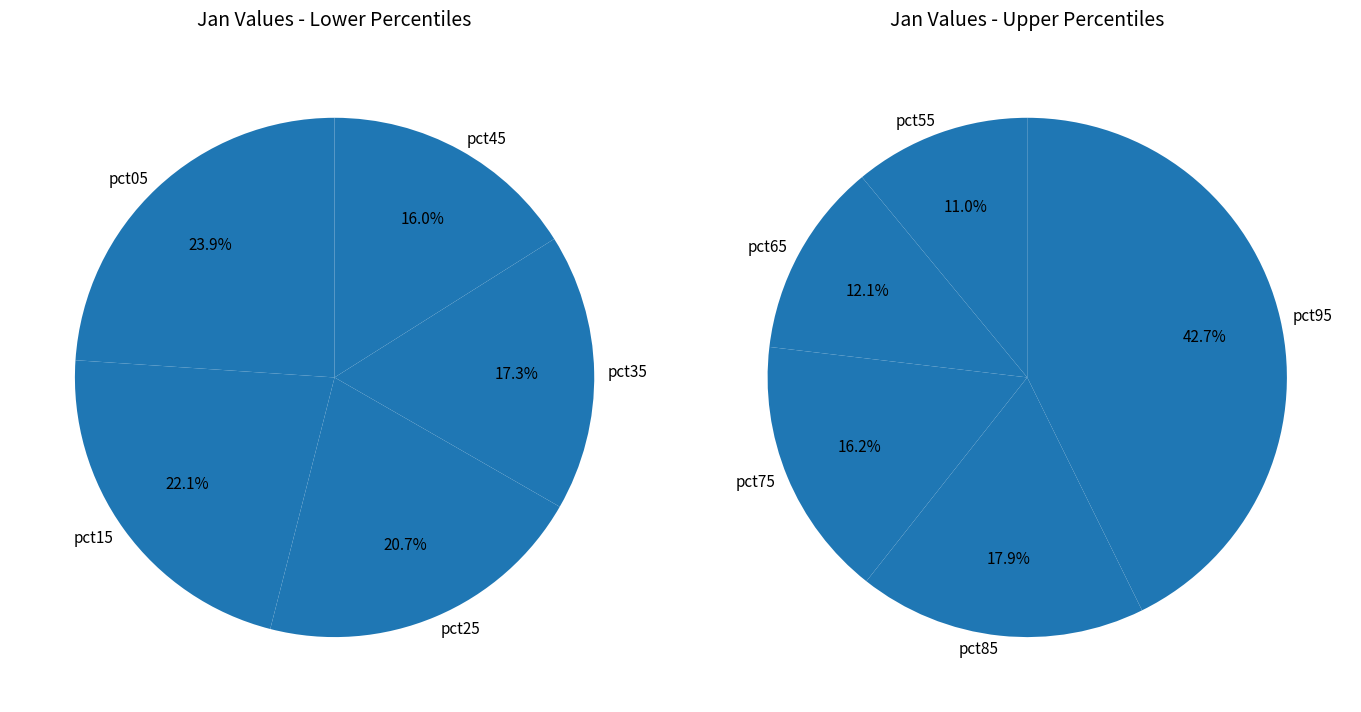

Between pct75 and pct55, which is larger?

pct75